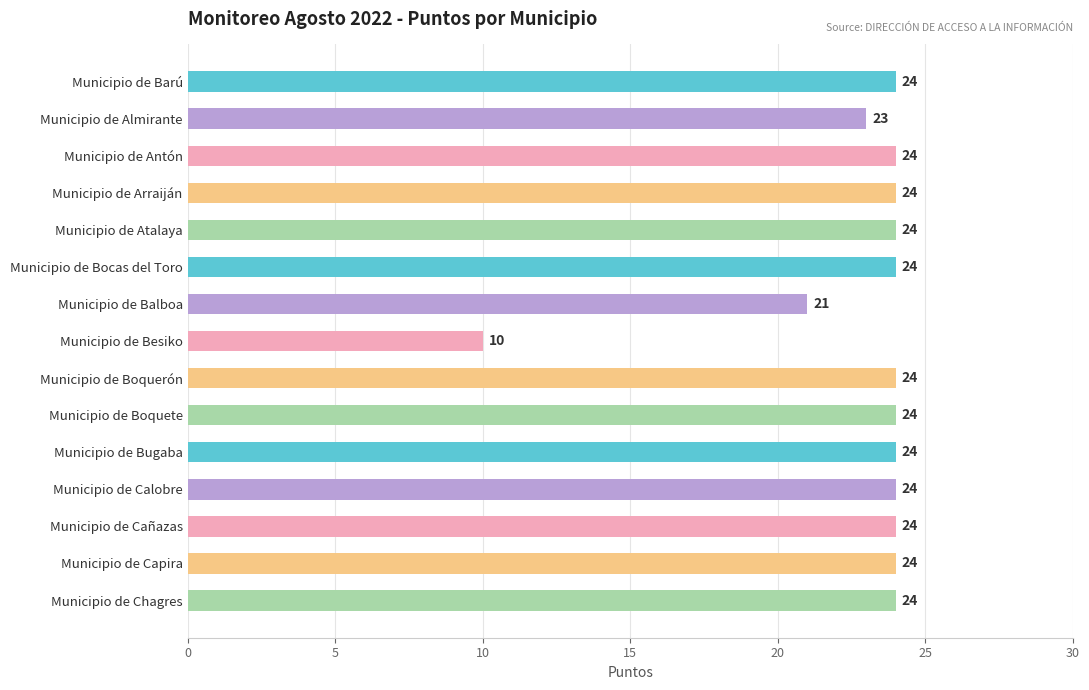

Does the chart contain stacked bars?

No